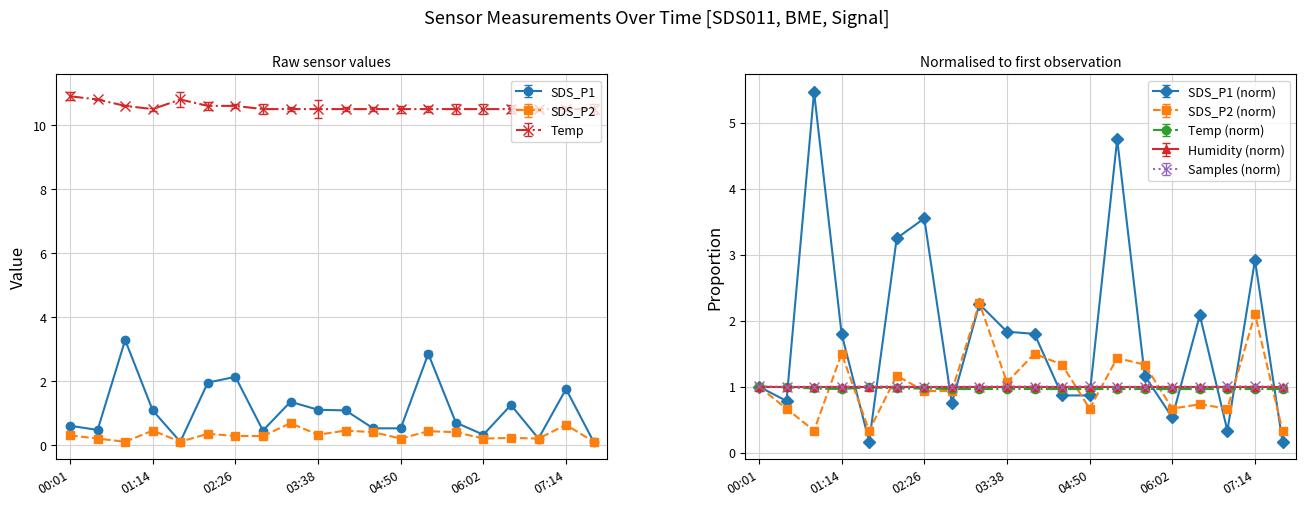

After their last crossing, which series has the higher values: SDS_P2 or Samples_norm?

Samples_norm